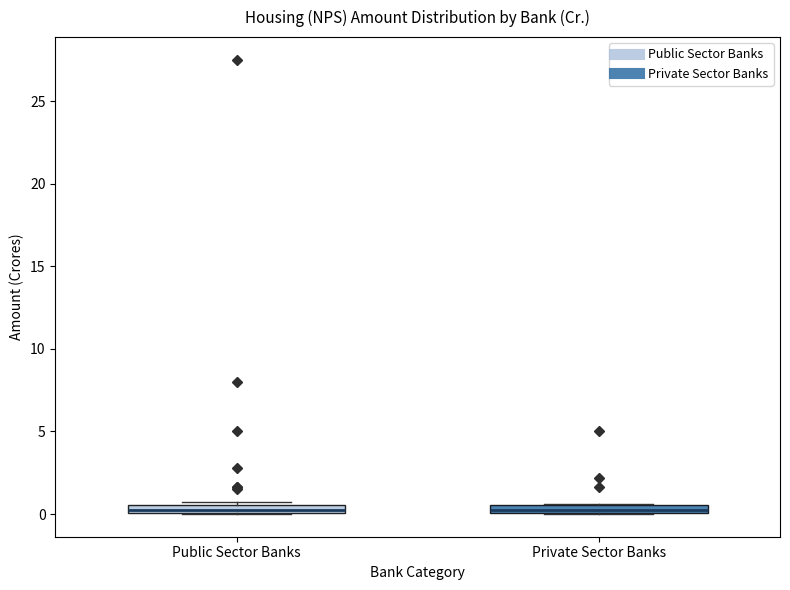

Where is the upper edge of the box for Private Sector Banks on the y-axis? The values are not printed on the chart, so give them approximately, as read against the axis.

0.5